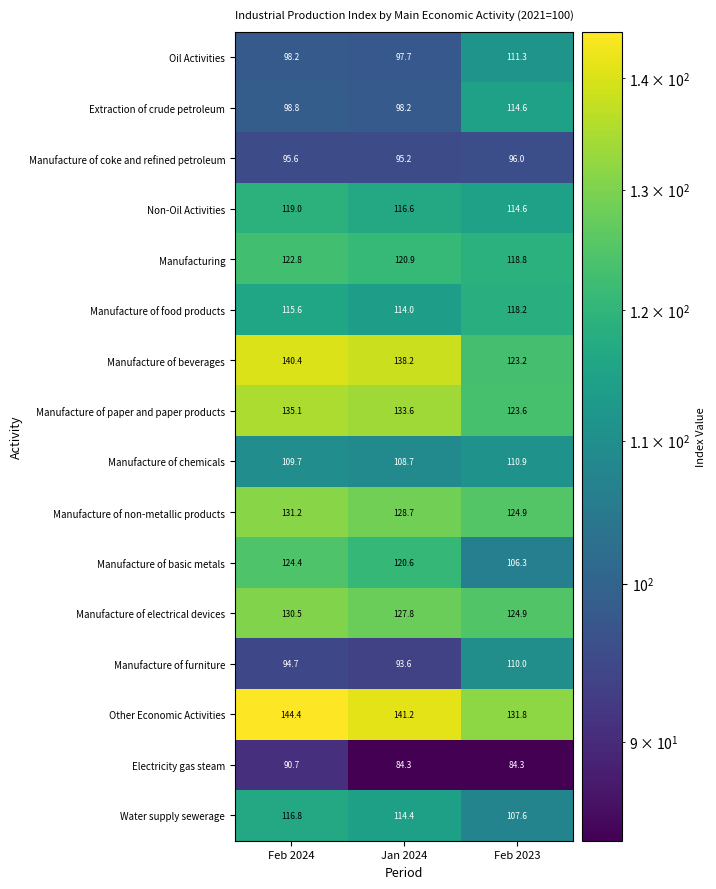

Which series has the widest spread of values?

Manufacture of basic metals